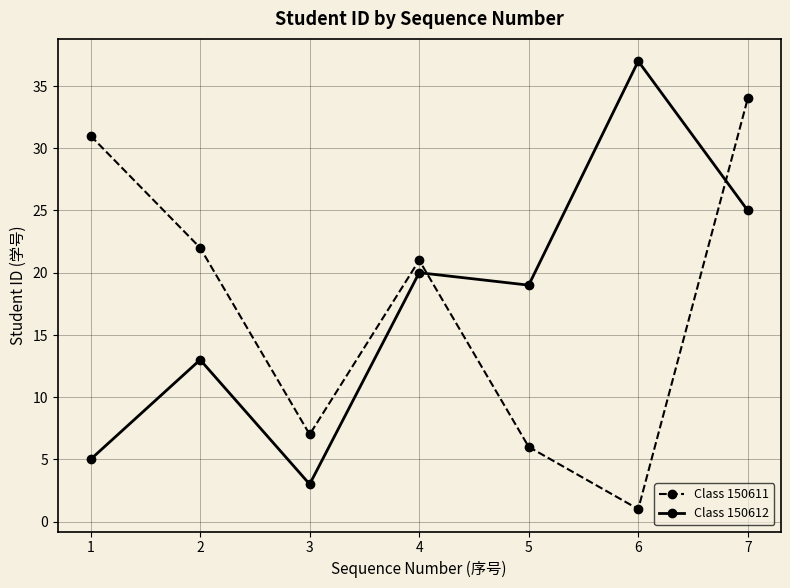

Between 1 and 3, which series saw the biggest shift?

Class 150611